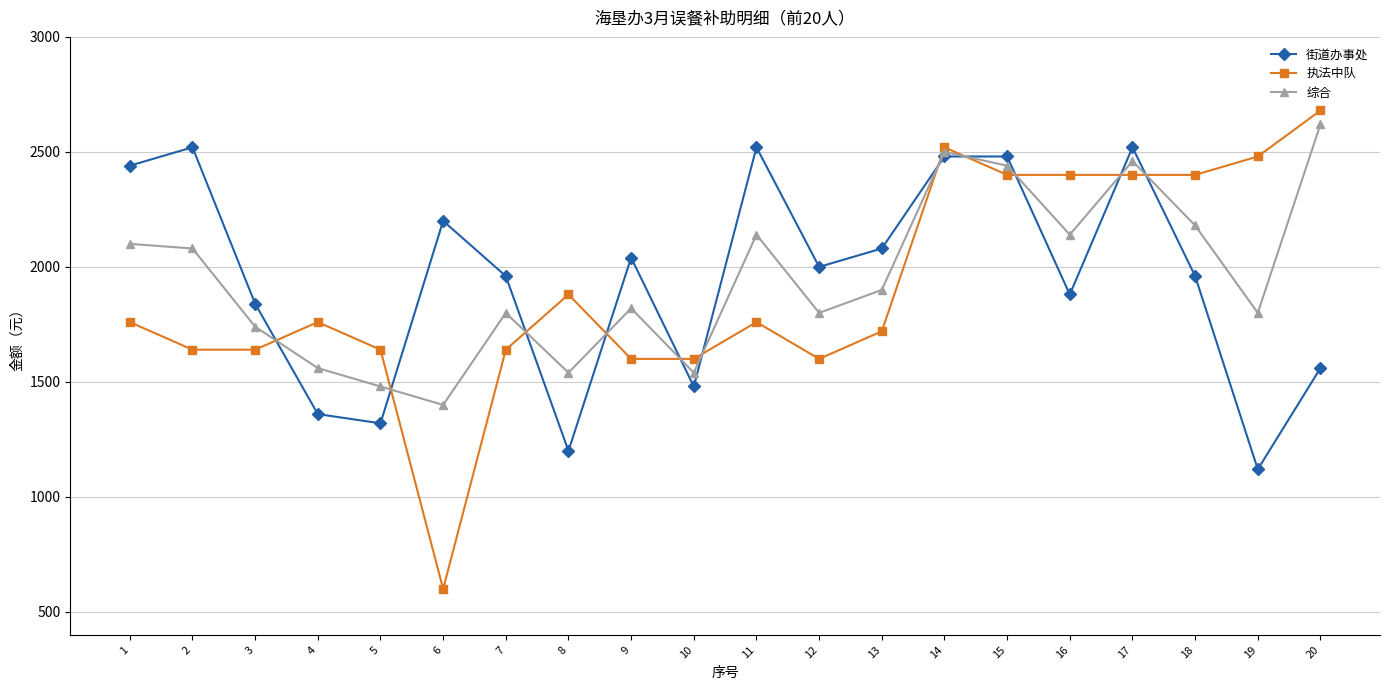

At which category is the sum across all series the highest?

14